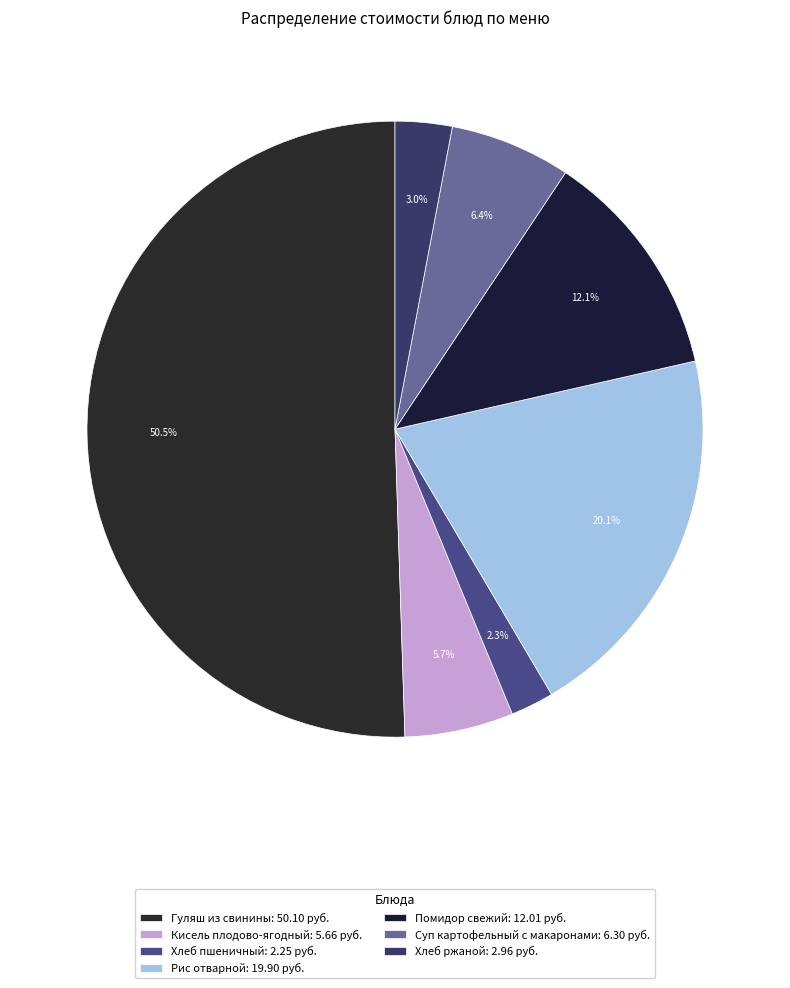

Do Помидор свежий and Кисель плодово-ягодный together represent more than half of the pie?

No